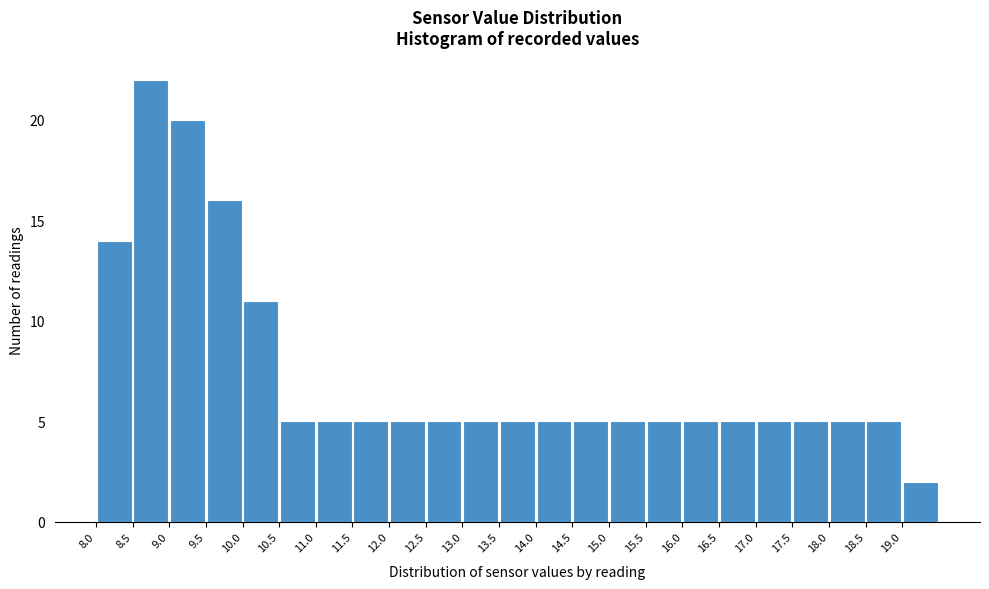

Reading left to right, transcribe this chart: for each bar, give the range it covers on the x-axis and its height. The values are not printed on the chart, so give them approximately, as read against the axis.

8.0 to 8.5: 14
8.5 to 9.0: 22
9.0 to 9.5: 20
9.5 to 10.0: 16
10.0 to 10.5: 11
10.5 to 11.0: 5
11.0 to 11.5: 5
11.5 to 12.0: 5
12.0 to 12.5: 5
12.5 to 13.0: 5
13.0 to 13.5: 5
13.5 to 14.0: 5
14.0 to 14.5: 5
14.5 to 15.0: 5
15.0 to 15.5: 5
15.5 to 16.0: 5
16.0 to 16.5: 5
16.5 to 17.0: 5
17.0 to 17.5: 5
17.5 to 18.0: 5
18.0 to 18.5: 5
18.5 to 19.0: 5
19.0 to 19.5: 2